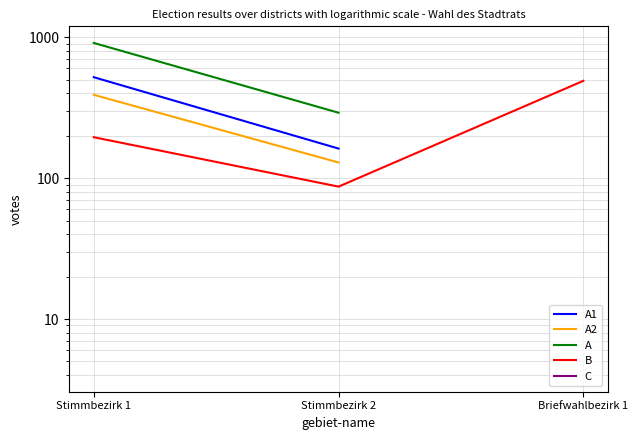

What is the difference between the maximum and minimum values in the B series?

403.0